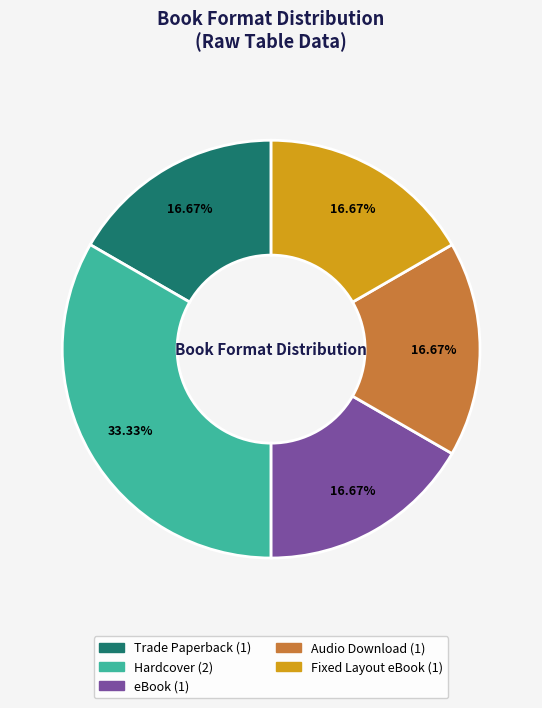

Does any single category account for the majority?

No